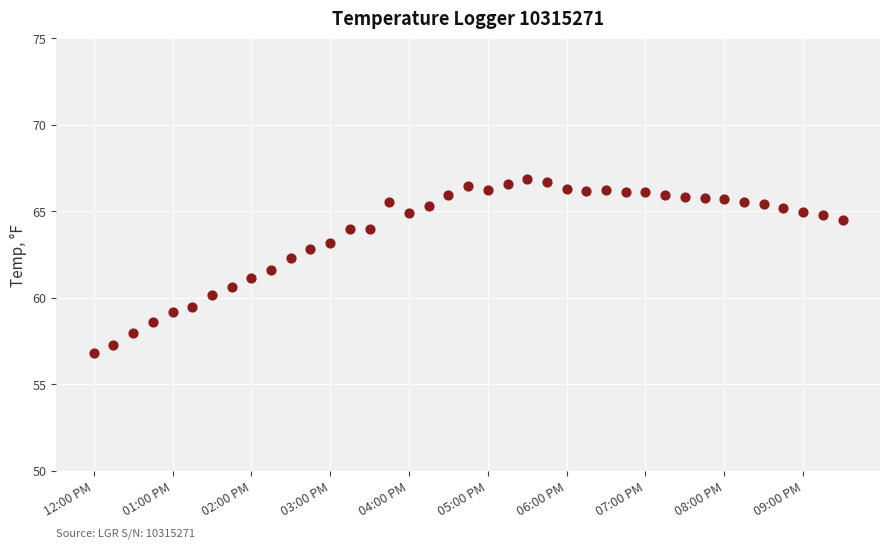

What is the range of X values (max minus min)?

0.4